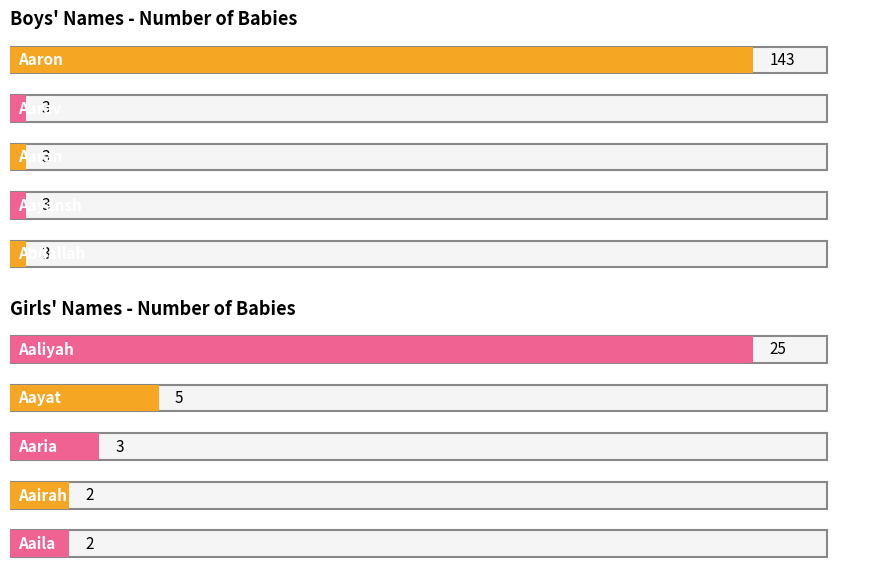

What is the value of the Boys bar at the 3rd from the left?

3